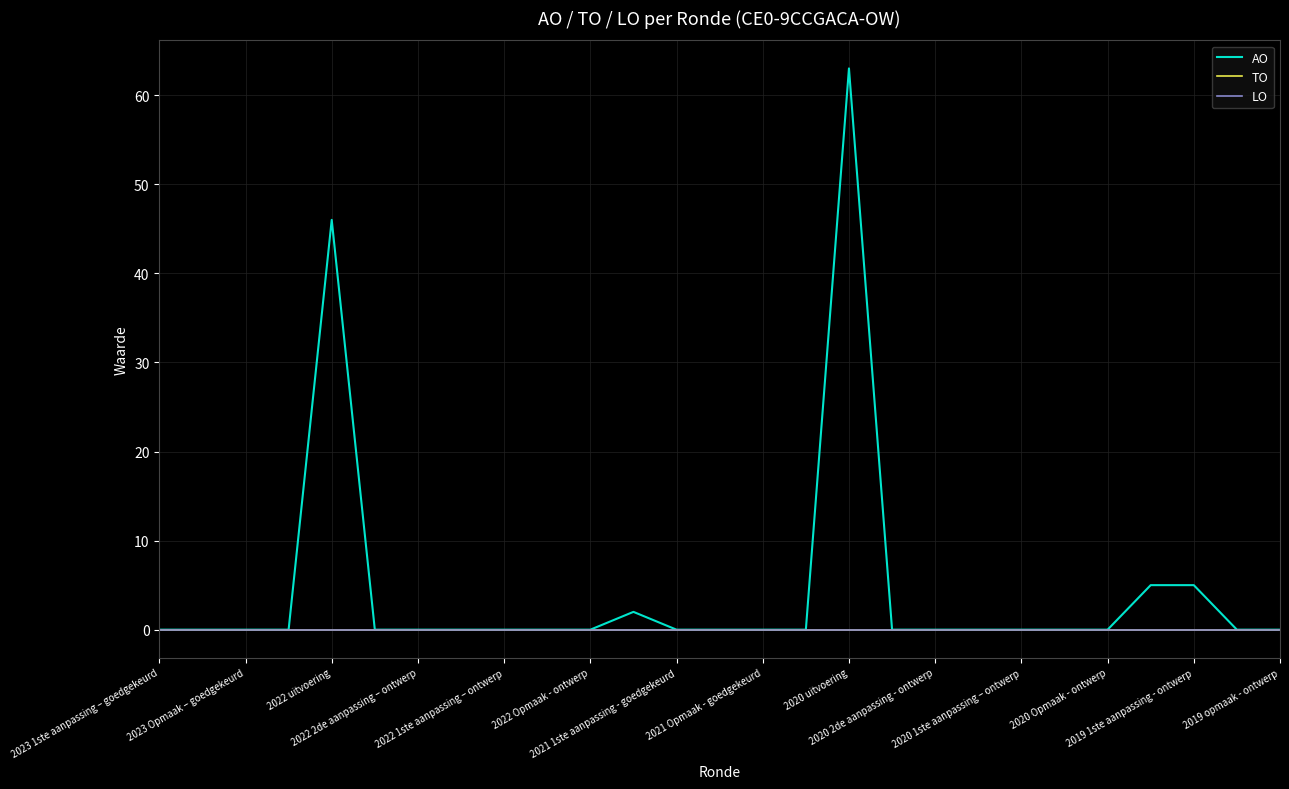

Does the chart have visible grid lines?

Yes